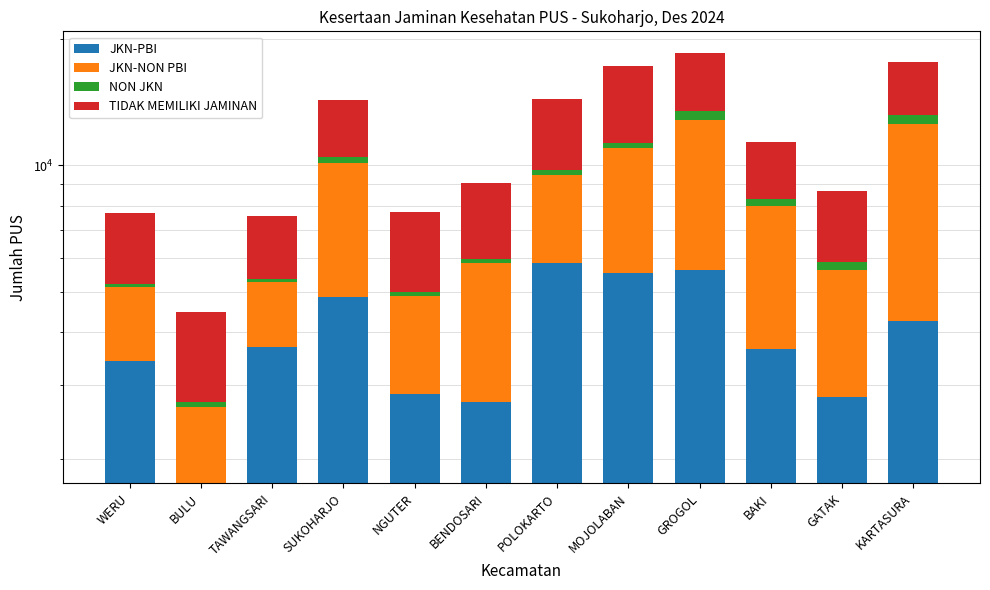

True or false: JKN-PBI has a value of 2724 at BENDOSARI.

True